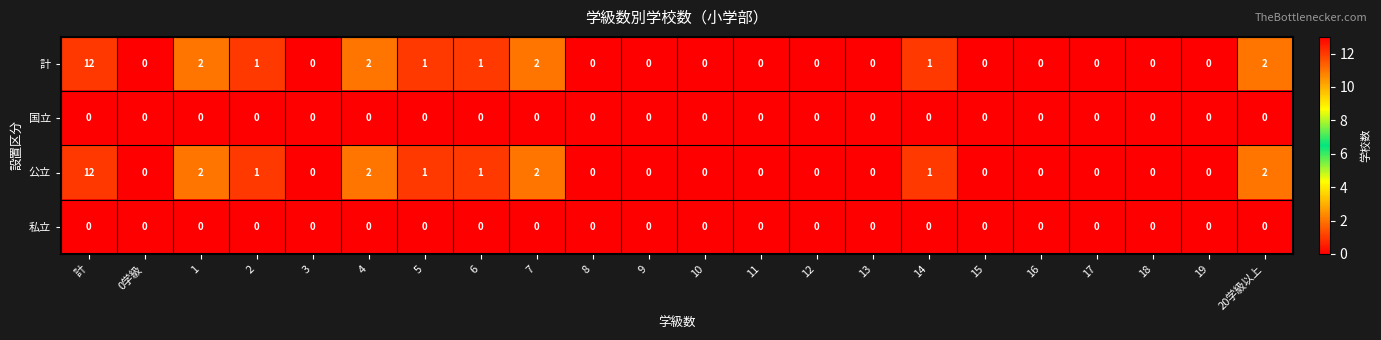

At which category is the sum across all series the highest?

計